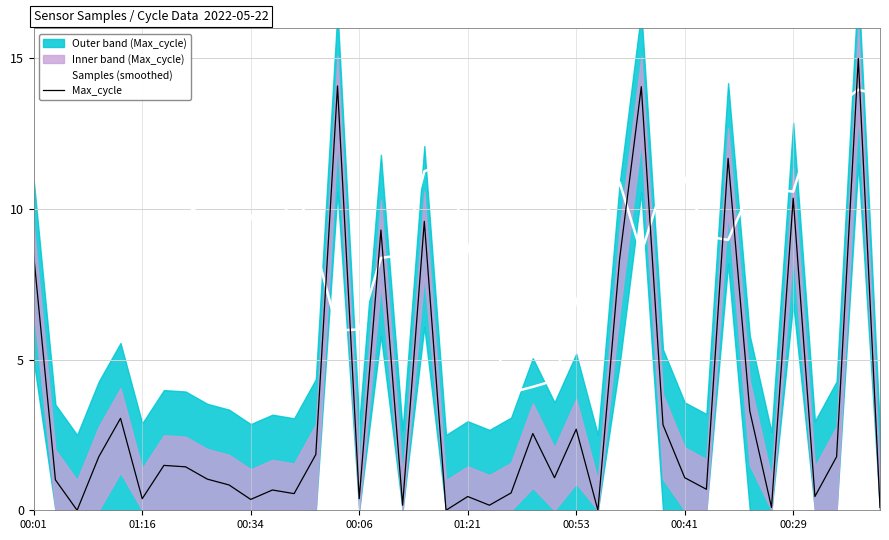

Where is Max_cycle nearest to the value 7?

27